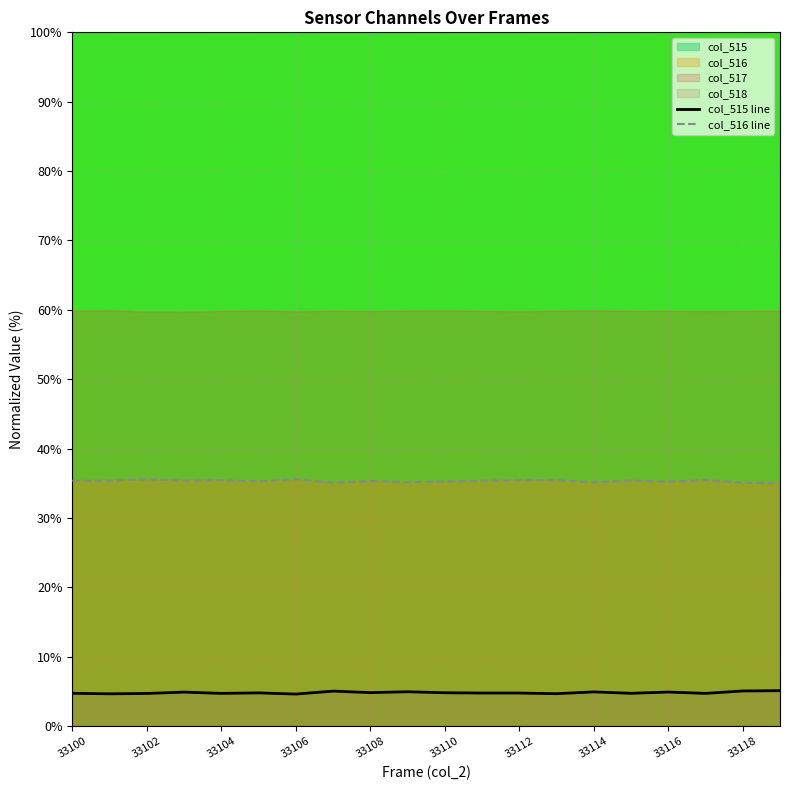

List the labels in order of col_516 line value, largest first.

33112, 33104, 17, 12, 13, 33108, 15, 33106, 33102, 33100, 11, 33116, 33110, 10, 16, 33118, 14, 18, 33114, 19